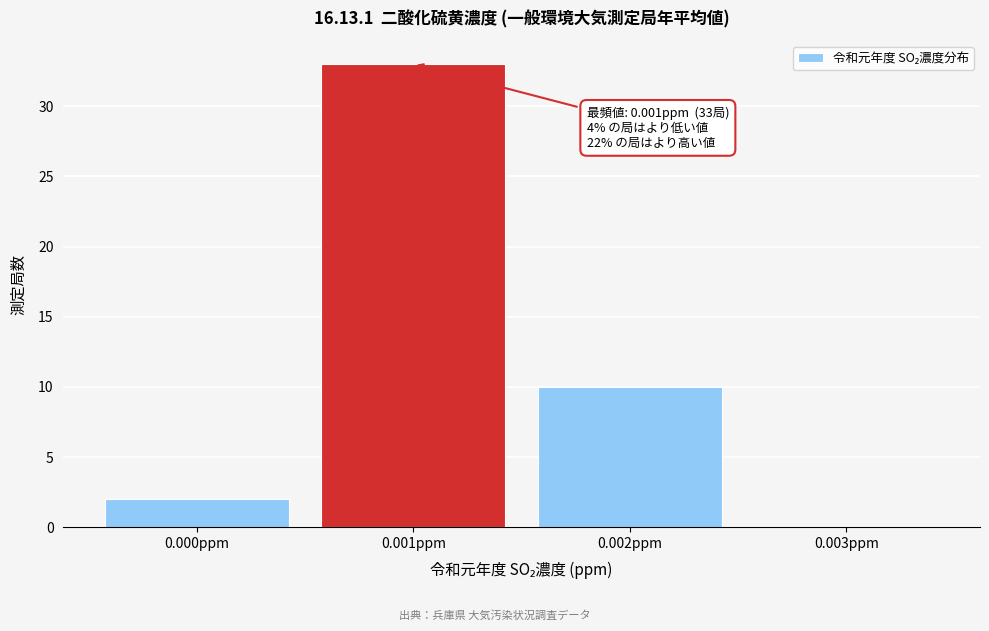

Reading left to right, extract all data points from this chart.

0.000ppm=2	0.001ppm=33	0.002ppm=10	0.003ppm=0